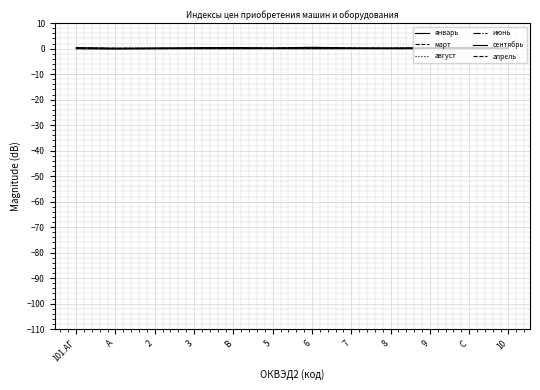

What is the sum of all апрель values?

2.2